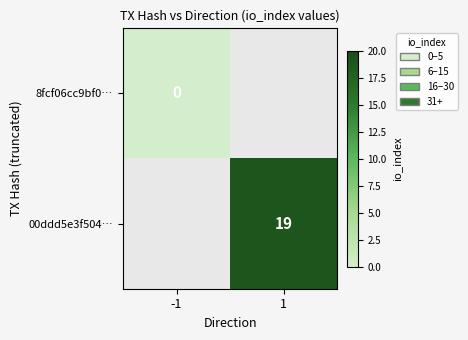

Is it true that 00ddd5e3f504… equals 29 at 1?

False